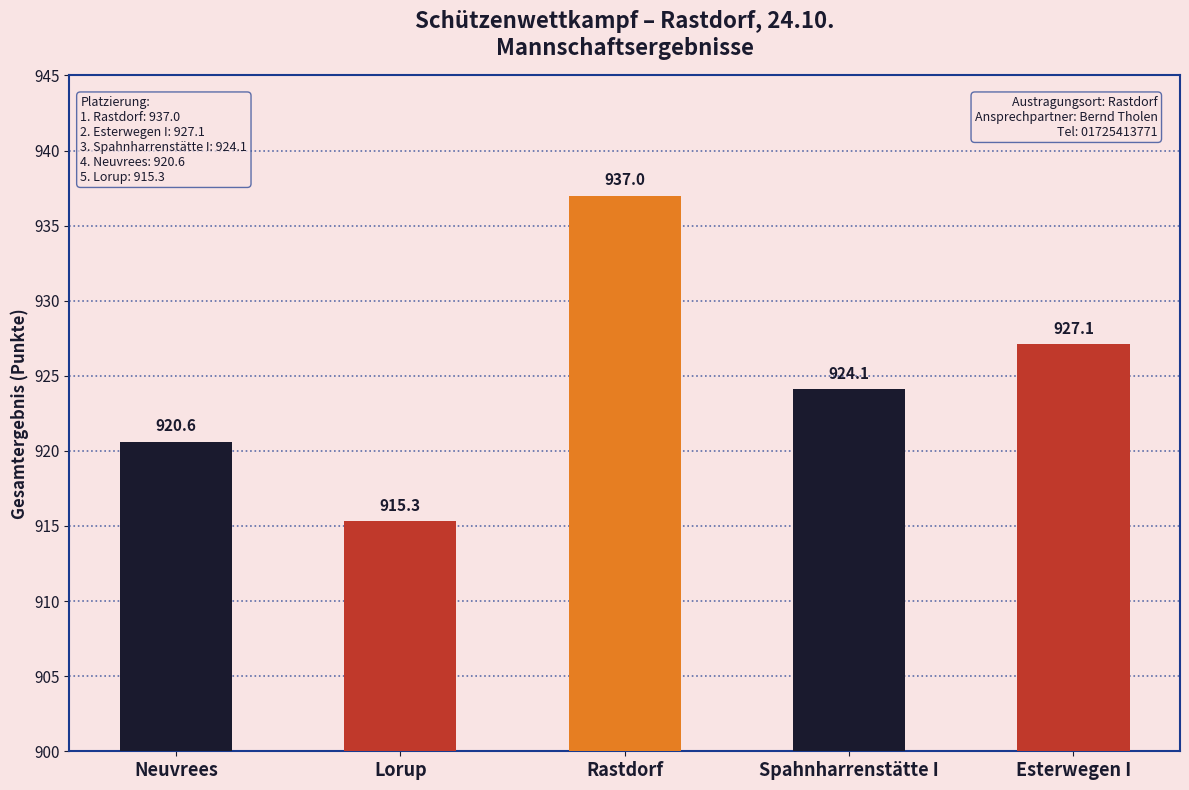

Are the bars horizontal?

No